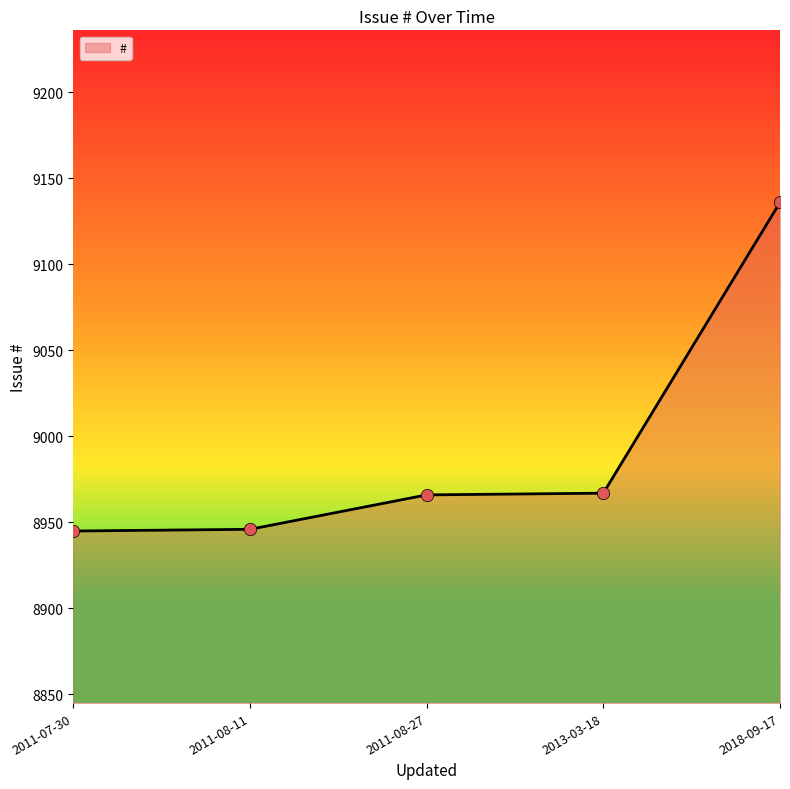

Which has a higher value, 2013-03-18 or 2011-08-11?

2013-03-18